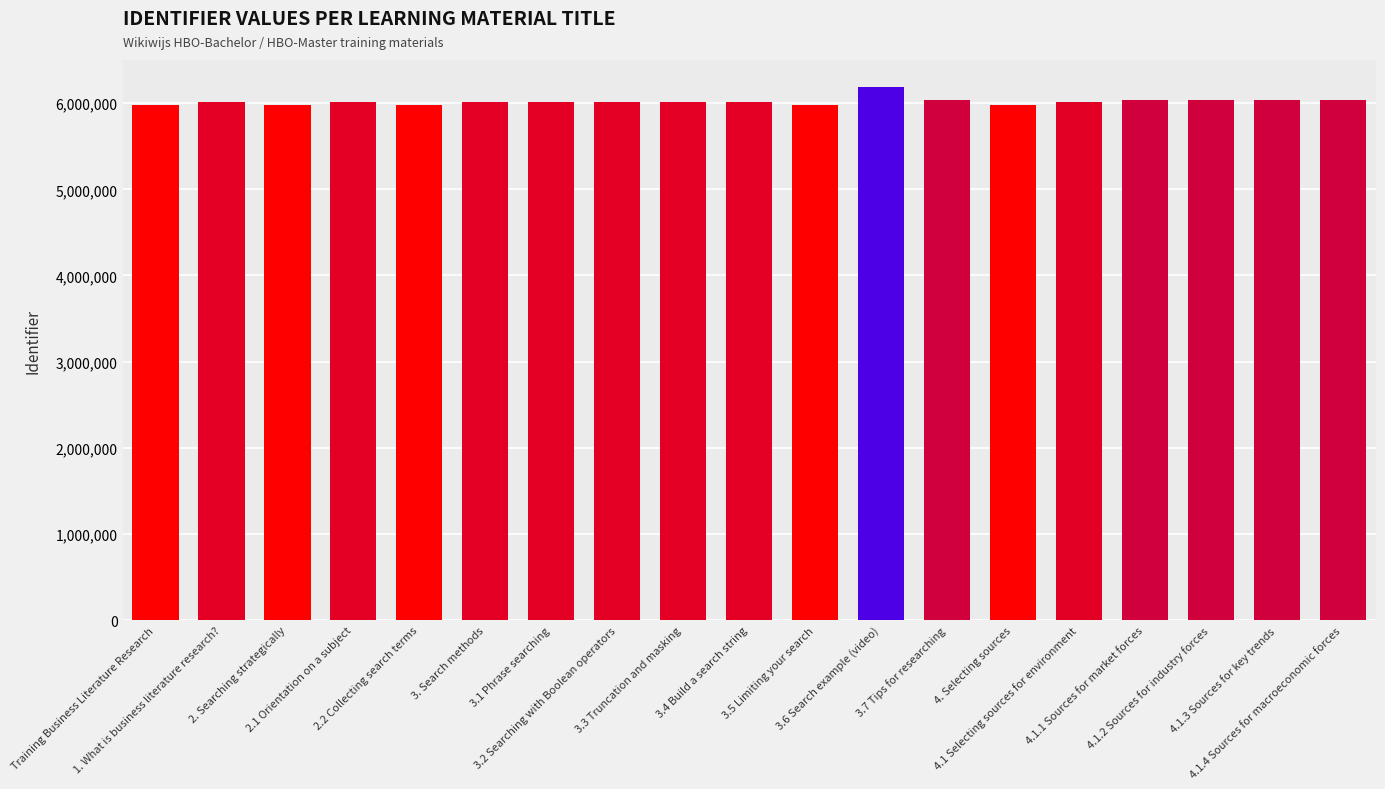

What is the change in value from 3.6 Search example (video) to 4.1 Selecting sources for environment?

-174808